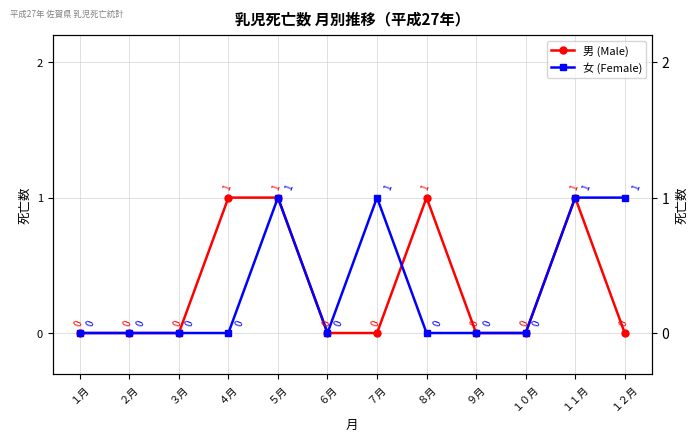

List the labels in order of 女 (Female) value, smallest first.

１月, ２月, ３月, ４月, ６月, ８月, ９月, １０月, ５月, ７月, １１月, １２月